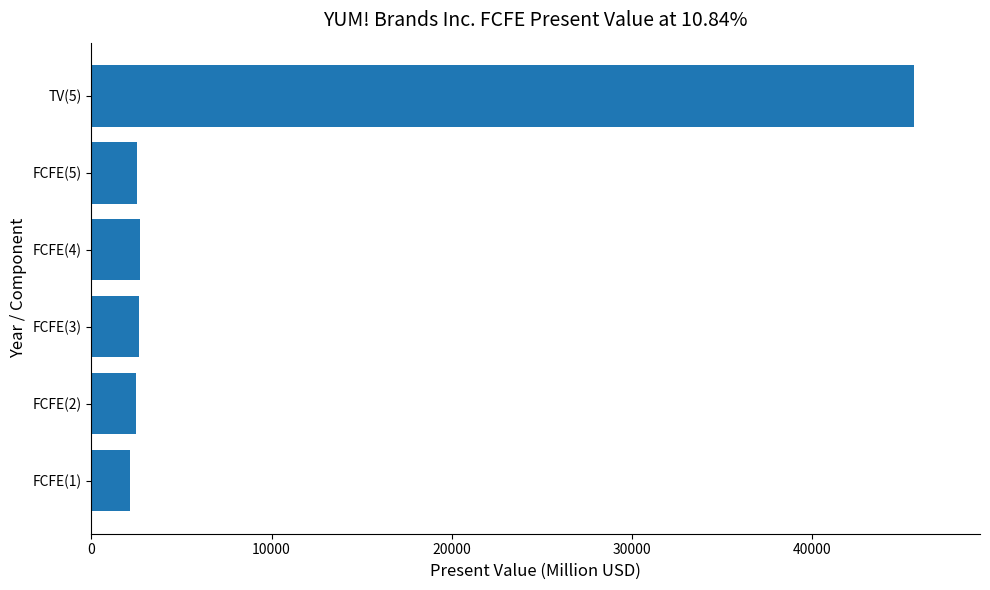

Is it true that the value at FCFE(2) is 4076?

False